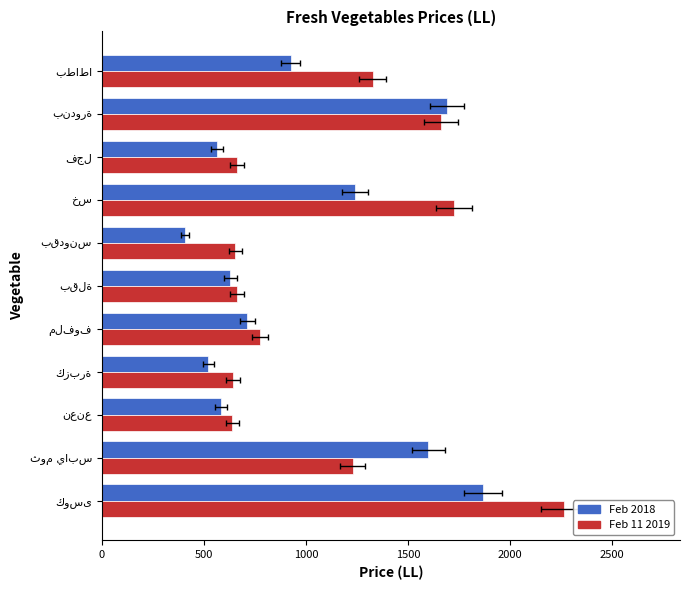

What is the minimum value for Feb 11 2019?

639.0